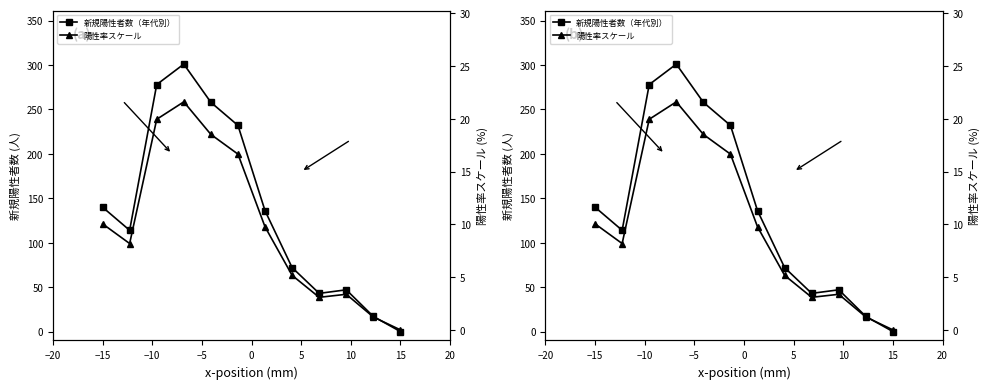

True or false: 陽性率スケール and 新規陽性者数（年代別） intersect in this chart.

False